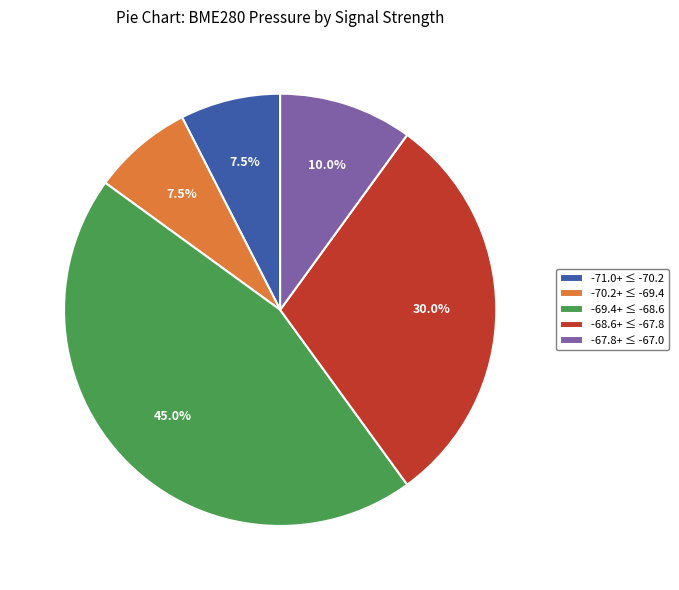

Is there a majority slice in this chart?

No